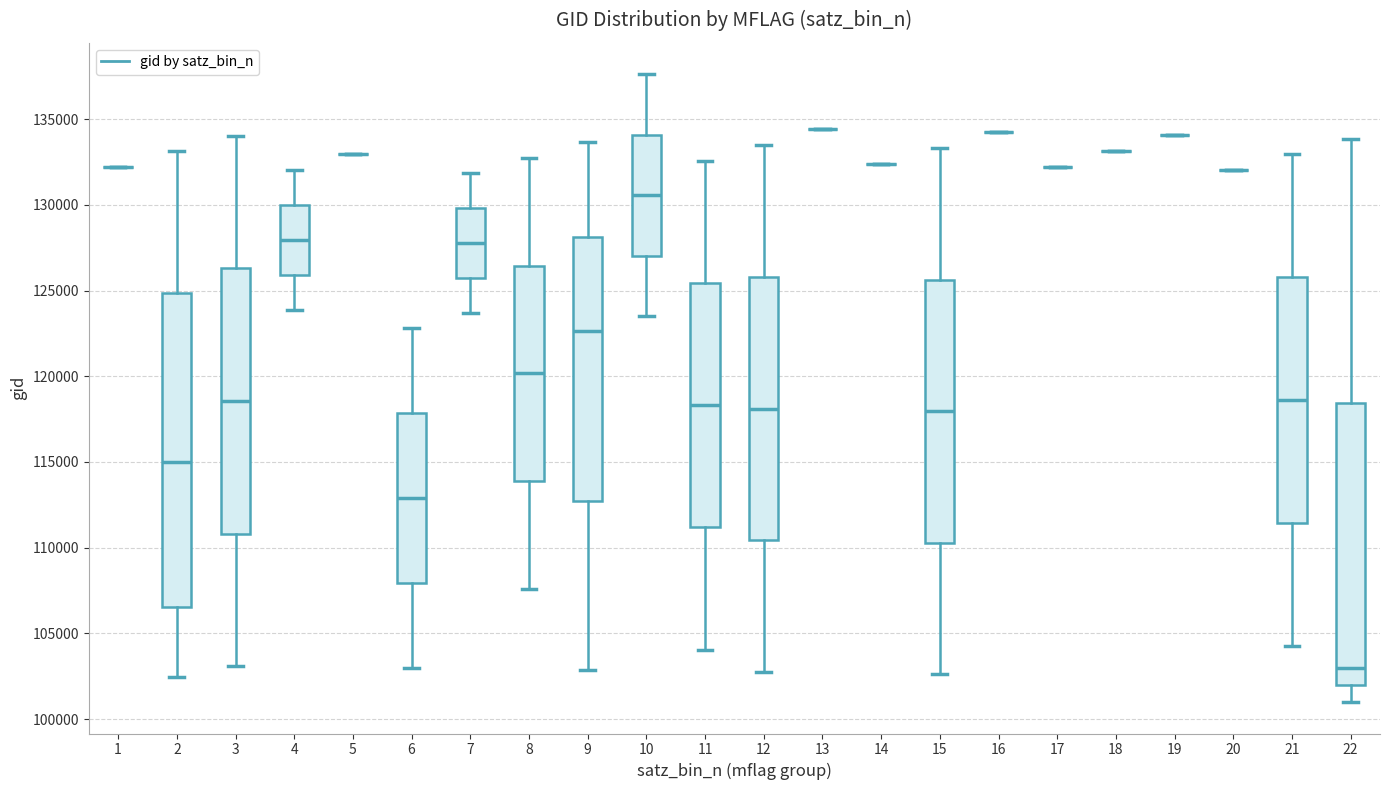

Reading left to right, transcribe this box plot: for each box, give where its median line is, the range the box spans, and where its two whiskers end, as read against the y-axis. The values are not printed on the chart, so give them approximately, as read against the axis.

1: box collapsed to a line at 132000, whiskers 132000 to 132000
2: median 115000, box 106500 to 125000, whiskers 102500 to 133000
3: median 118500, box 111000 to 126500, whiskers 103000 to 134000
4: median 128000, box 126000 to 130000, whiskers 124000 to 132000
5: box collapsed to a line at 133000, whiskers 133000 to 133000
6: median 113000, box 108000 to 118000, whiskers 103000 to 123000
7: median 128000, box 125500 to 130000, whiskers 123500 to 132000
8: median 120000, box 114000 to 126500, whiskers 107500 to 133000
9: median 122500, box 112500 to 128000, whiskers 103000 to 133500
10: median 130500, box 127000 to 134000, whiskers 123500 to 137500
11: median 118500, box 111000 to 125500, whiskers 104000 to 132500
12: median 118000, box 110500 to 126000, whiskers 102500 to 133500
13: box collapsed to a line at 134500, whiskers 134500 to 134500
14: box collapsed to a line at 132500, whiskers 132500 to 132500
15: median 118000, box 110500 to 125500, whiskers 102500 to 133500
16: box collapsed to a line at 134000, whiskers 134000 to 134000
17: box collapsed to a line at 132000, whiskers 132000 to 132000
18: box collapsed to a line at 133000, whiskers 133000 to 133000
19: box collapsed to a line at 134000, whiskers 134000 to 134000
20: box collapsed to a line at 132000, whiskers 132000 to 132000
21: median 118500, box 111500 to 126000, whiskers 104500 to 133000
22: median 103000, box 102000 to 118500, whiskers 101000 to 134000